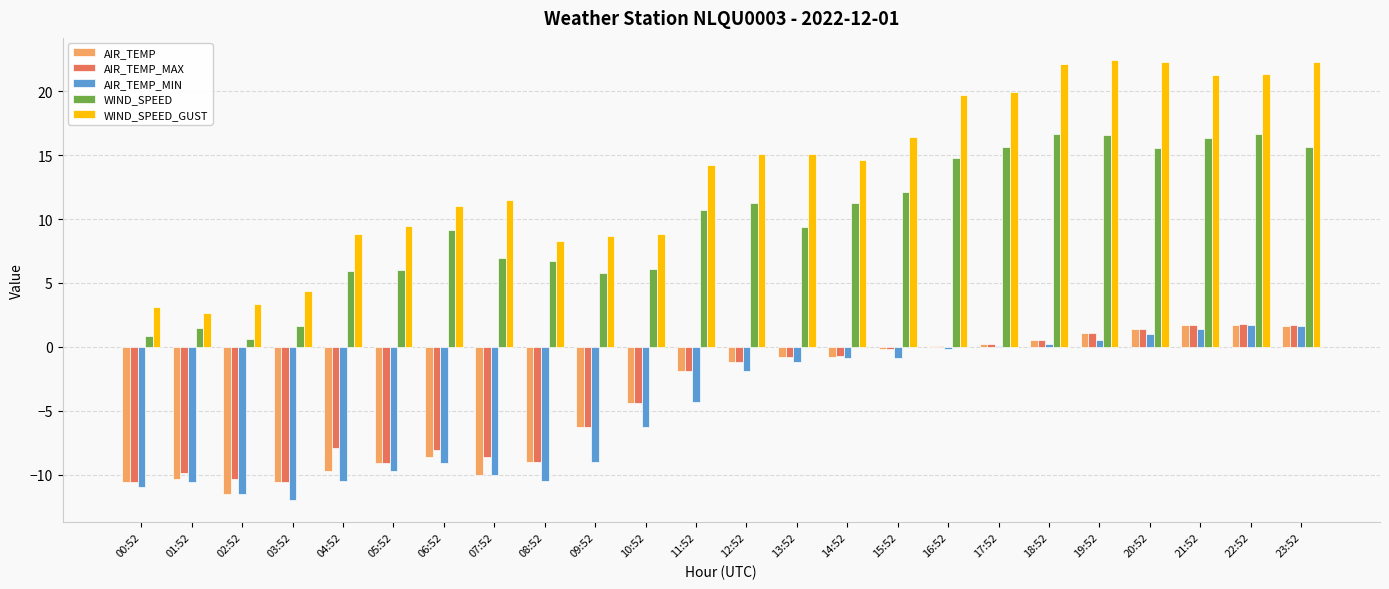

Does the chart contain stacked bars?

No